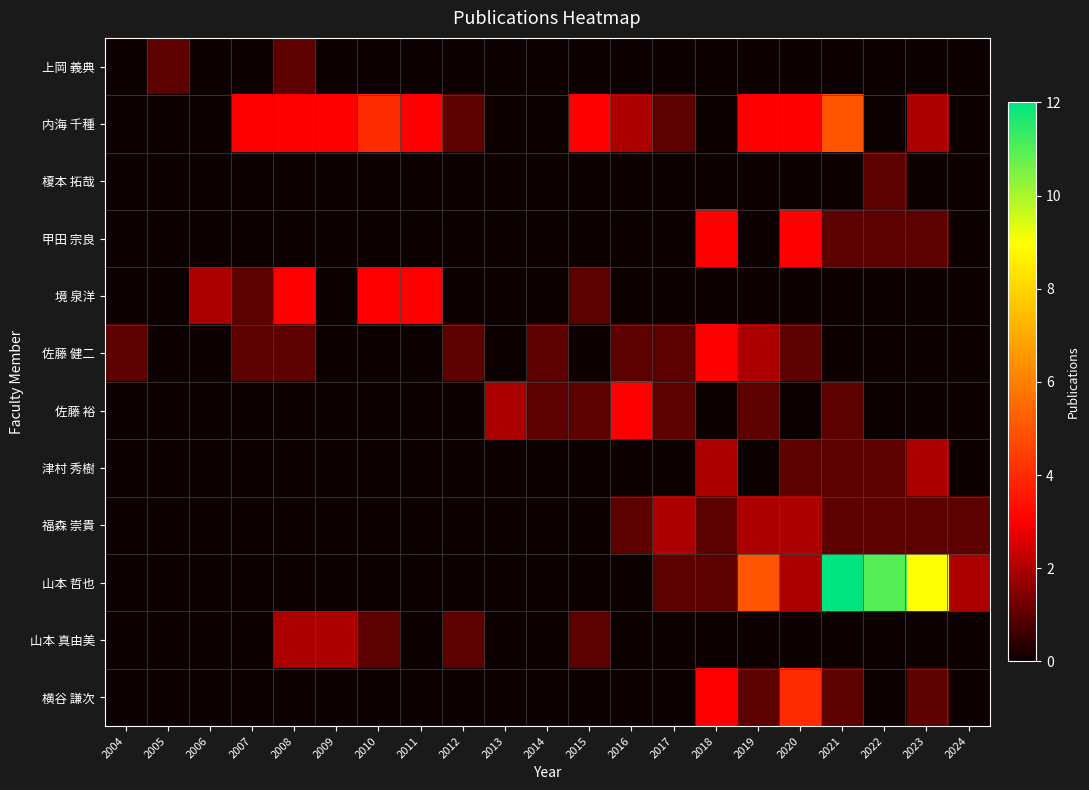

Rank the series at 2020 from highest to lowest value.

横谷 謙次, 内海 千種, 甲田 宗良, 福森 崇貴, 山本 哲也, 佐藤 健二, 津村 秀樹, 上岡 義典, 榎本 拓哉, 境 泉洋, 佐藤 裕, 山本 真由美